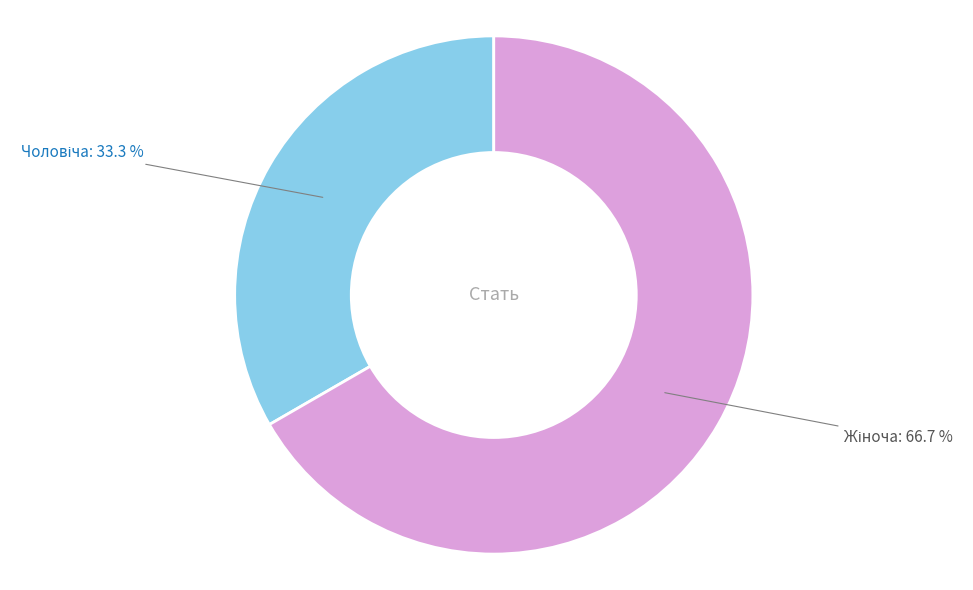

Does any single category account for the majority?

Yes